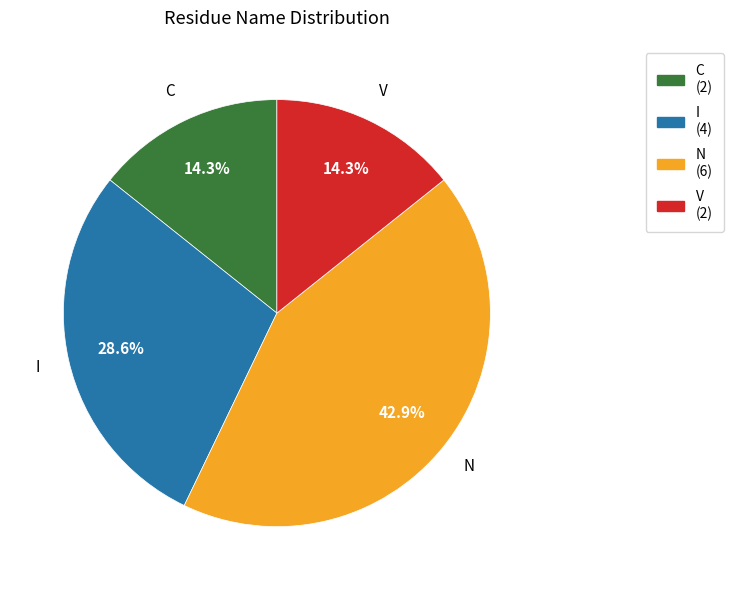

Between I and N, which is larger?

N